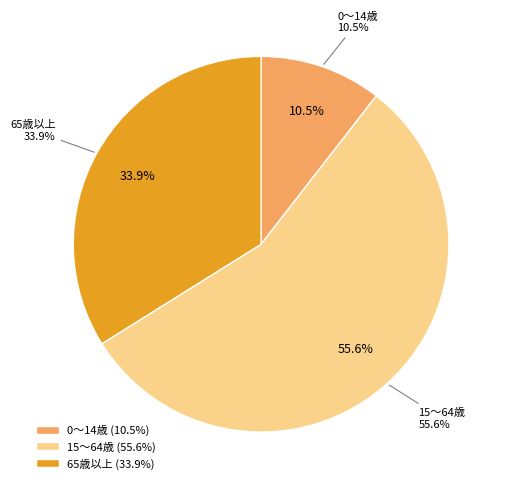

To the nearest percent, what percentage of the pie is 0～14歳?

11%